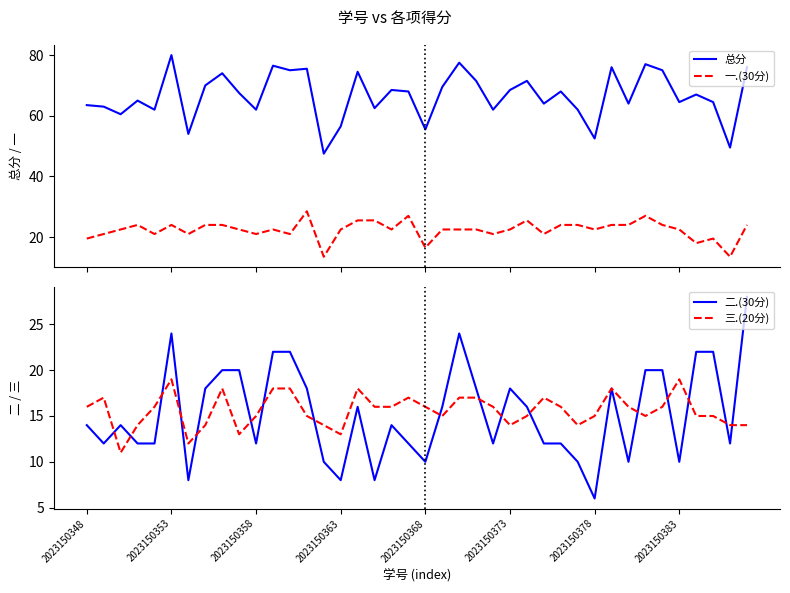

What is the lowest value of the 总分 series?

47.5